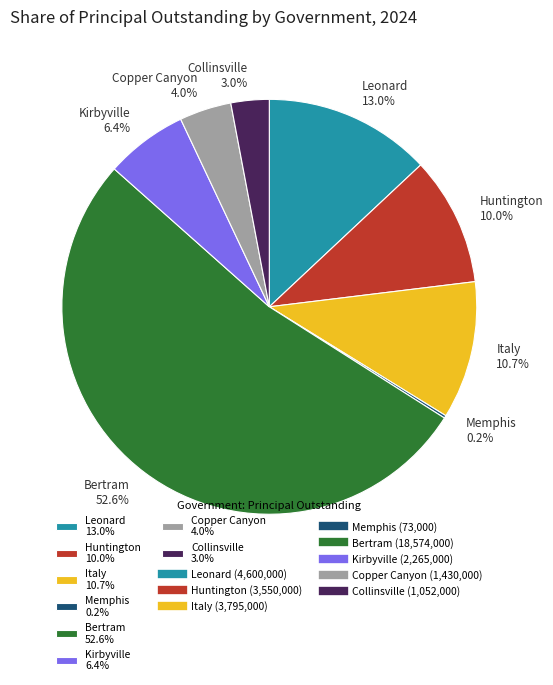

How much of the chart is everything except Kirbyville?

93.6%